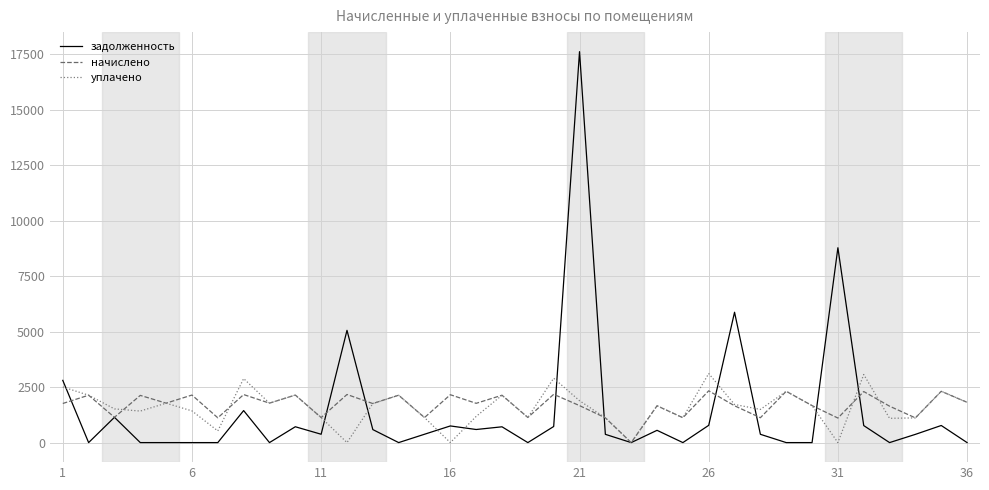

Which series has the widest spread of values?

задолженность